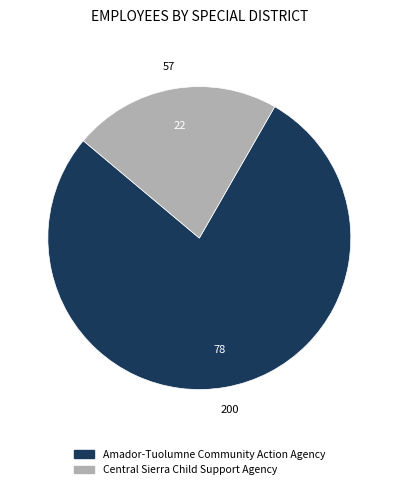

Combined, do Central Sierra Child Support Agency and Amador-Tuolumne Community Action Agency account for over 50%?

Yes